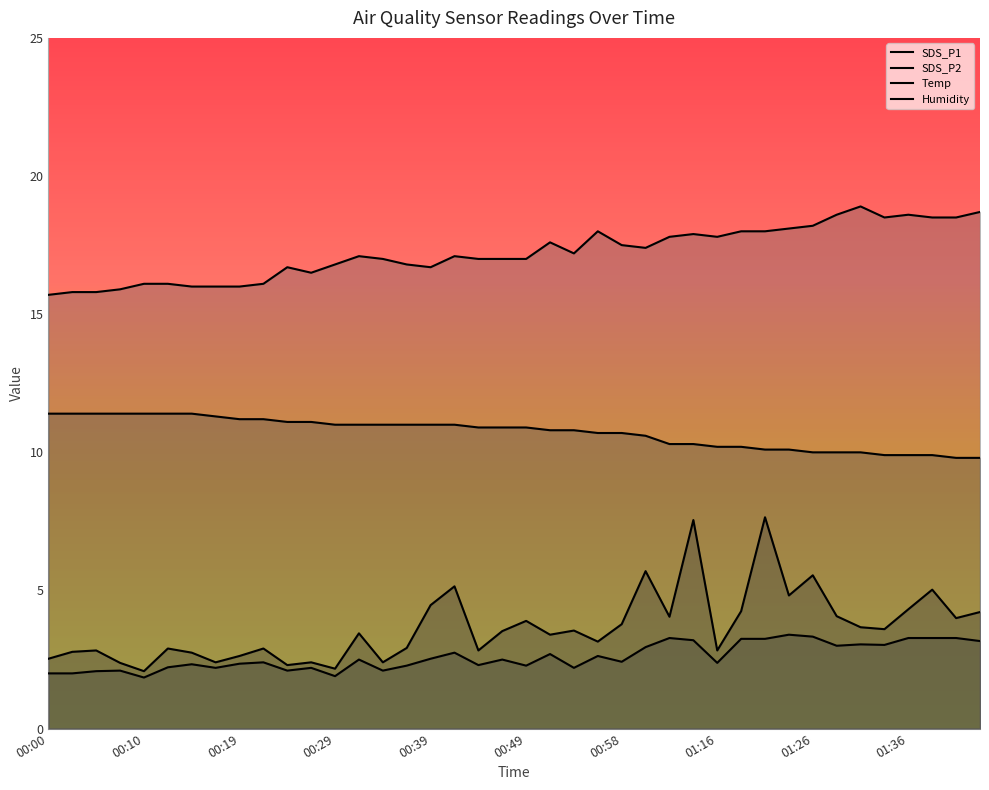

True or false: Temp and Humidity cross at least once.

False